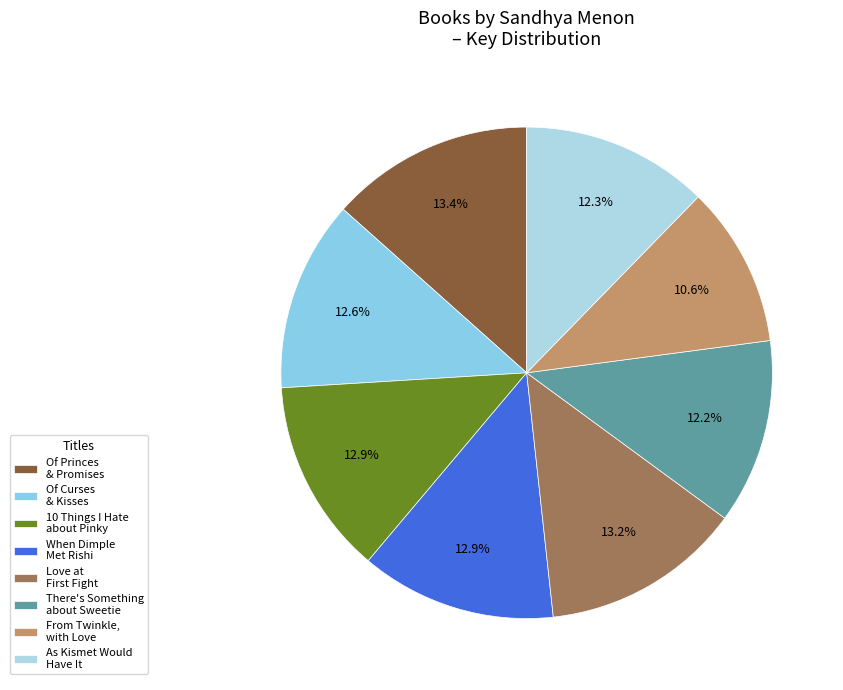

How many slices are in this pie chart?

8